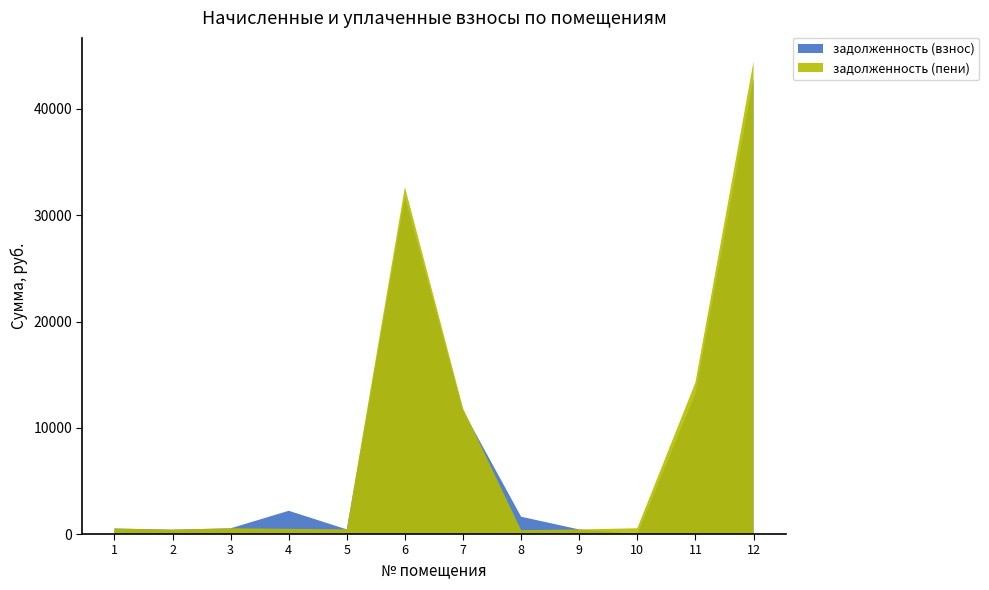

Reading left to right, extract all data points from this chart.

задолженность (взнос): 517.1	408.4	537.6	2187.9	434.0	31701.5	11626.0	1628.8	428.9	0.0	13201.0	42853.6
задолженность (пени): 517.1	408.4	537.6	487.6	434.0	32658.8	11835.7	362.9	428.9	544.6	14256.8	44466.5